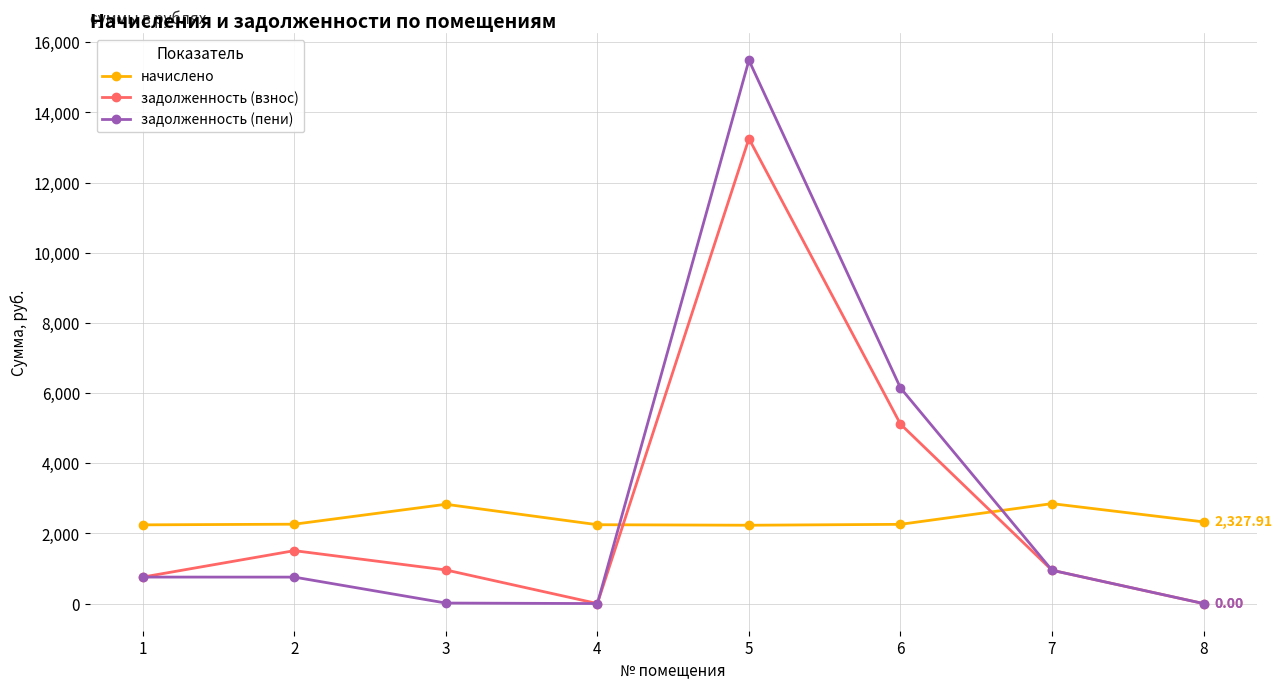

How many lines are shown in the chart?

3